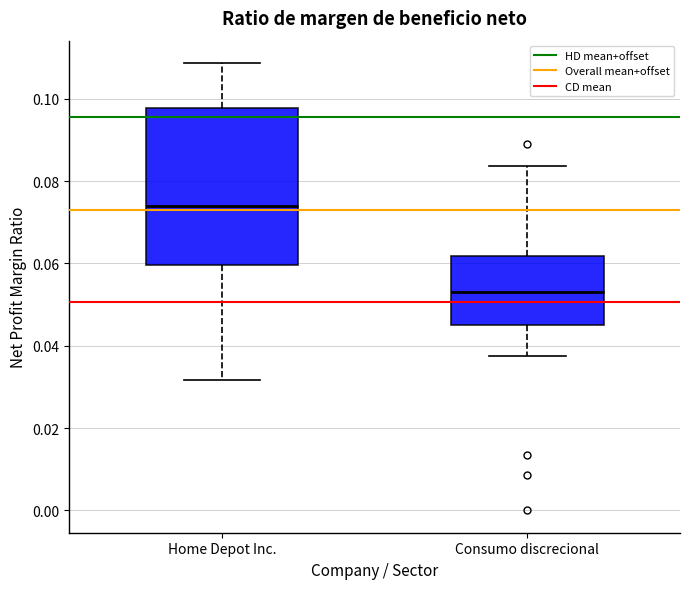

Comparing the boxes themselves (not the whiskers), which one is the tallest?

Home Depot Inc.